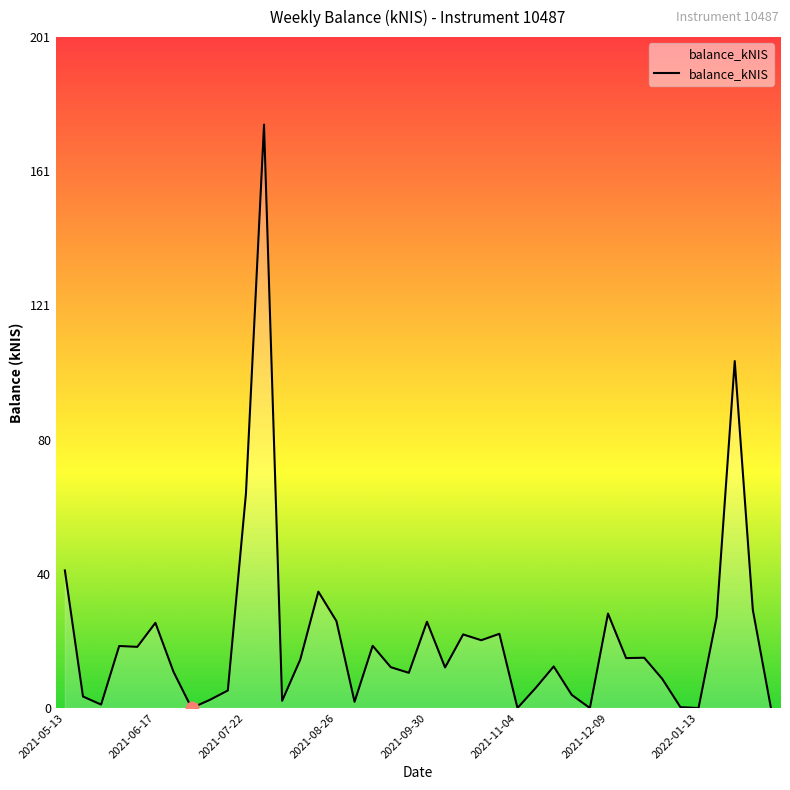

What is the maximum value shown in the chart?

174.8